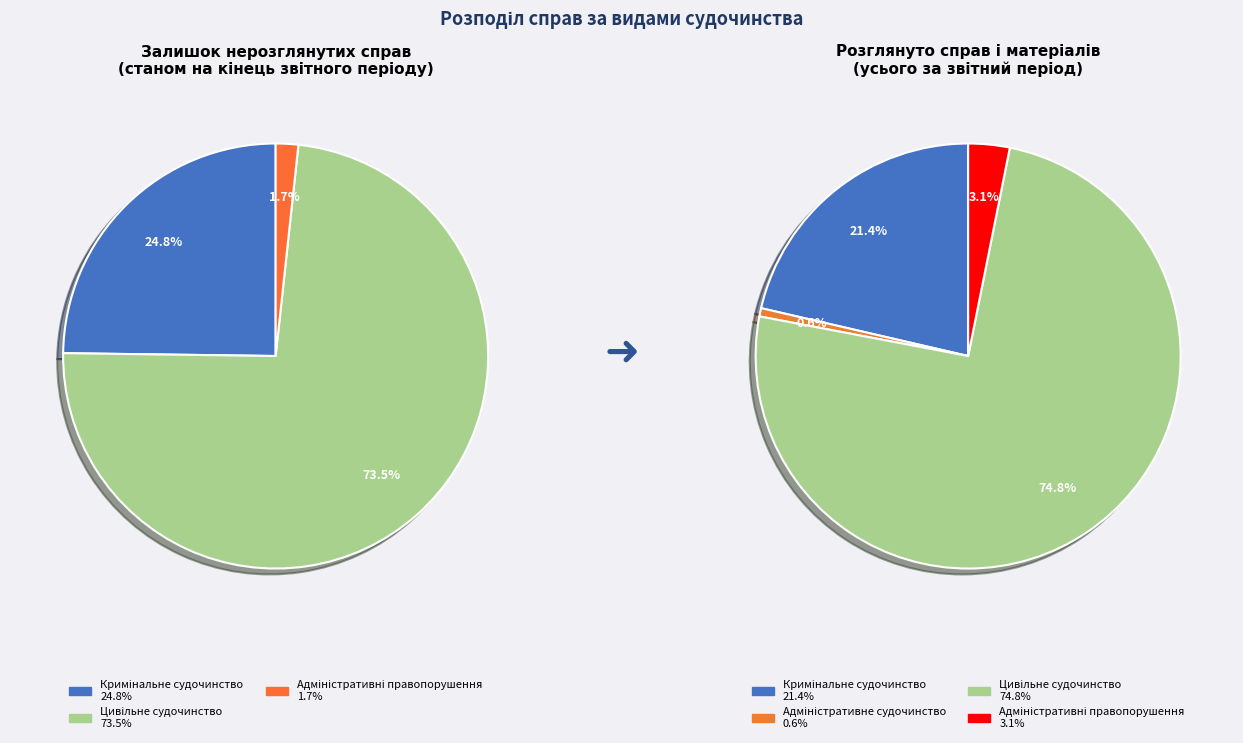

What is the total percentage of Адміністративні правопорушення and Цивільне судочинство?

75.2%